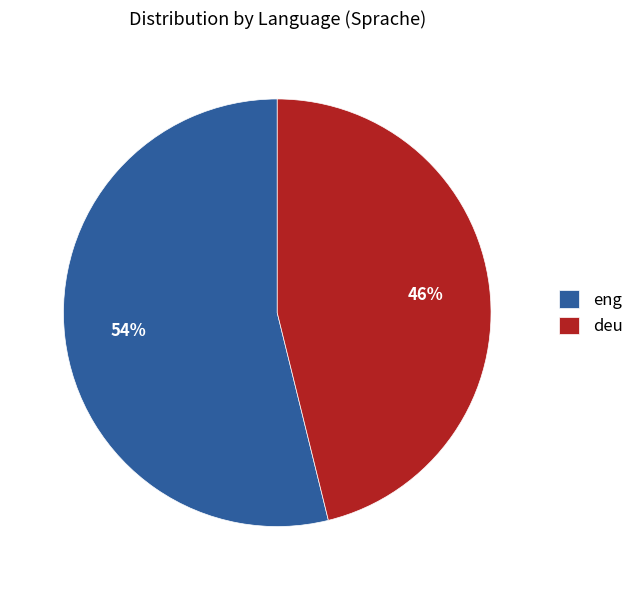

To the nearest percent, what portion does deu represent?

46%